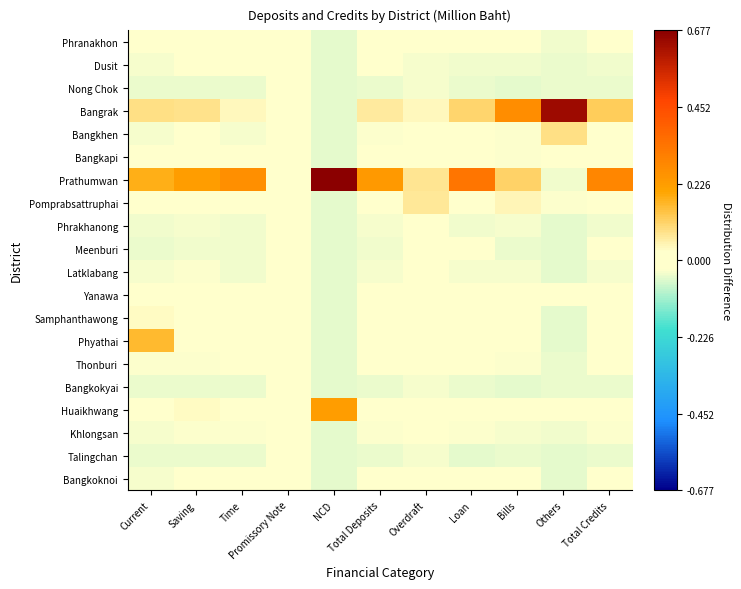

At which category is the sum across all series the highest?

Current